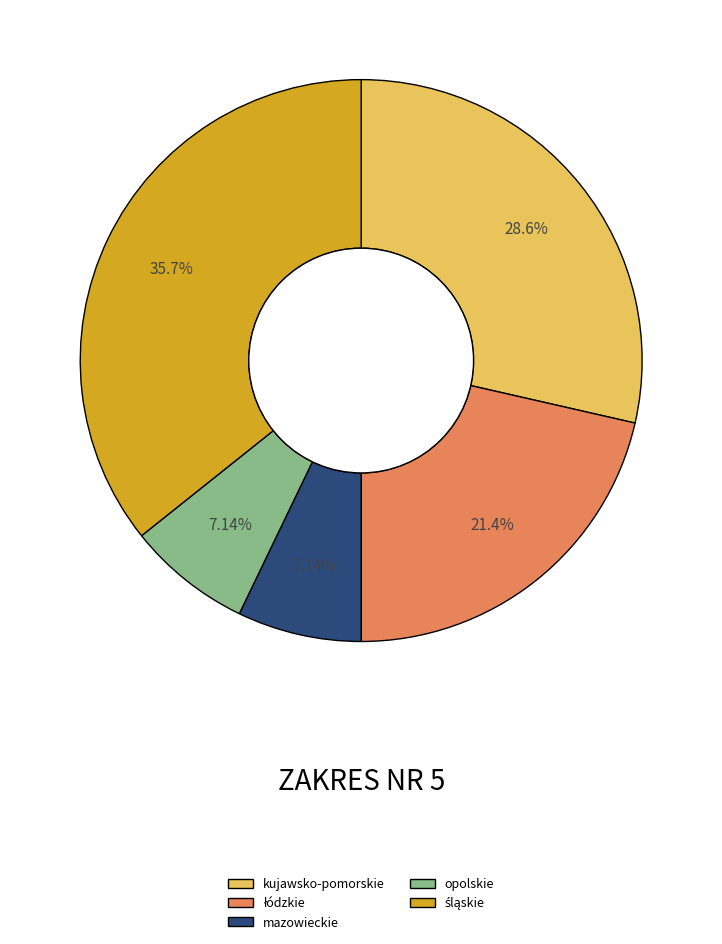

What is the ratio of the value at kujawsko-pomorskie to the value at mazowieckie?

4.0